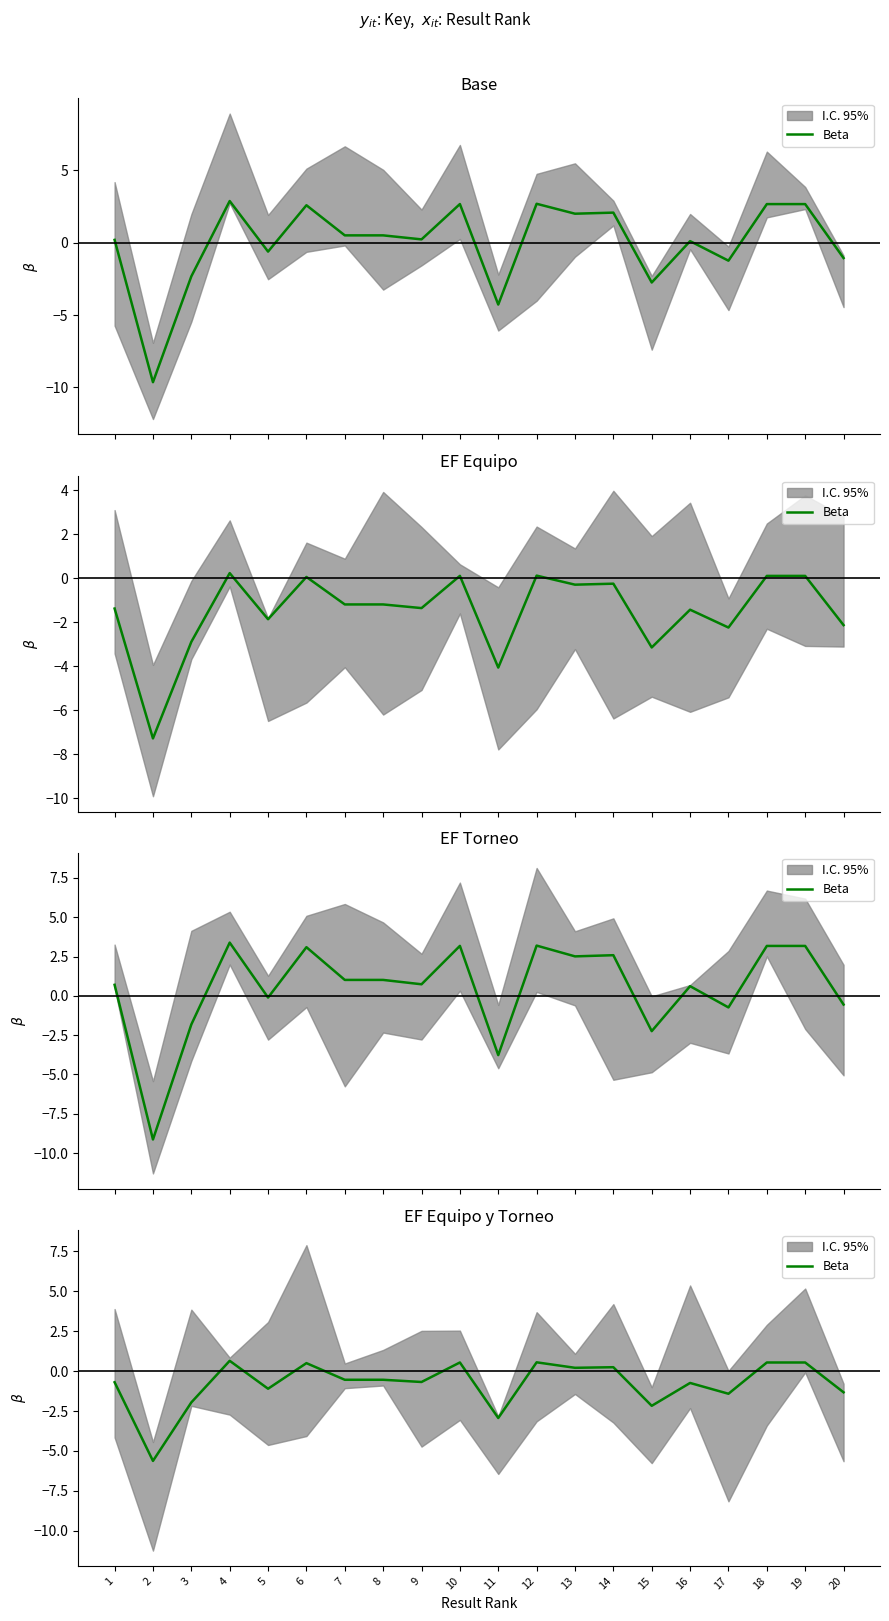

What is the change in value from 14 to 19?

+0.3